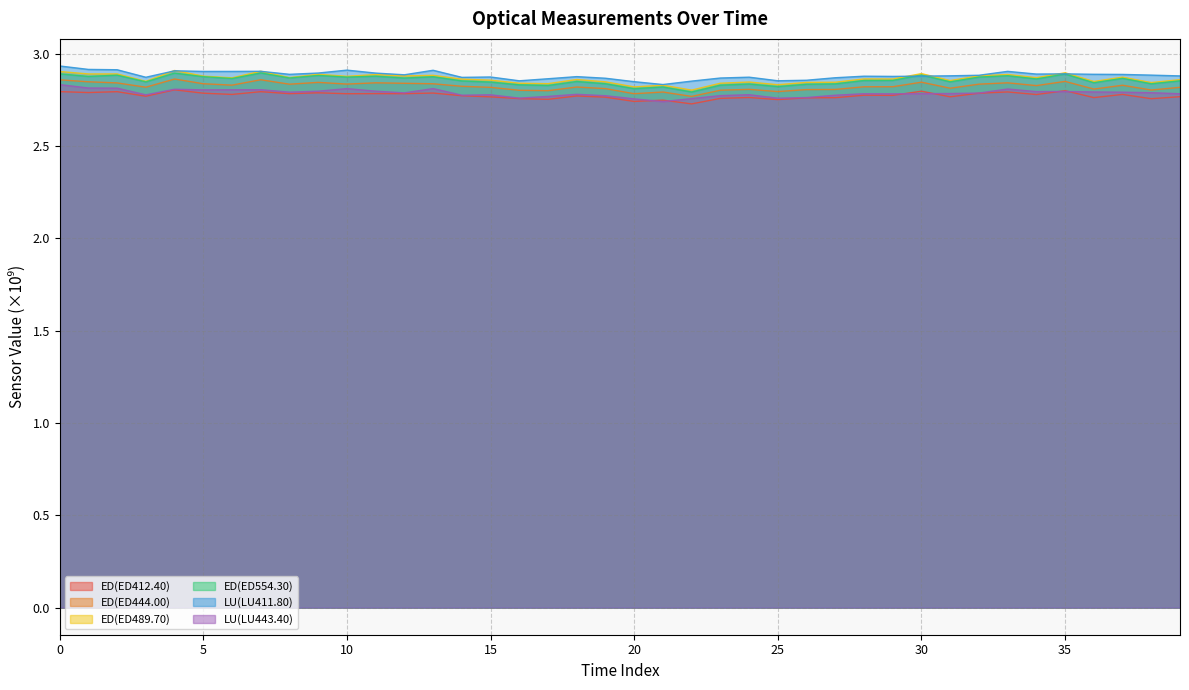

Which series has the widest spread of values?

ED(ED489.70)